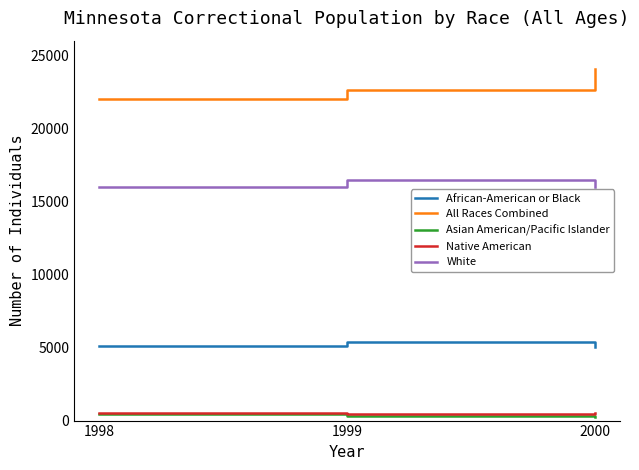

The Asian American/Pacific Islander series shows 238 at 2000. True or false?

True